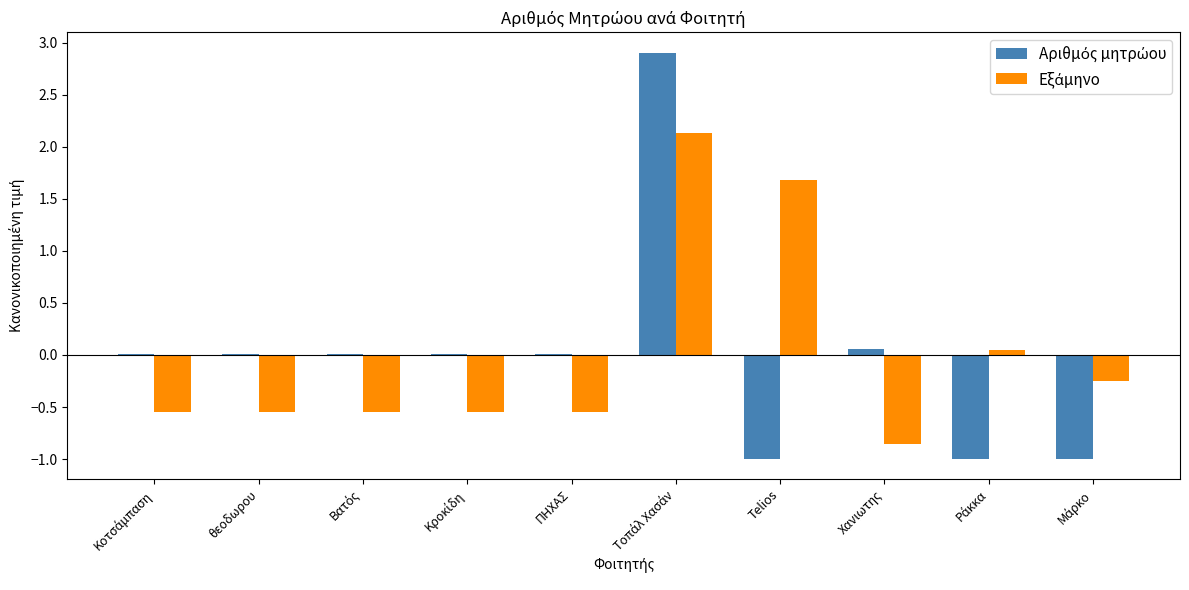

What is the maximum value shown in the chart?

2.9